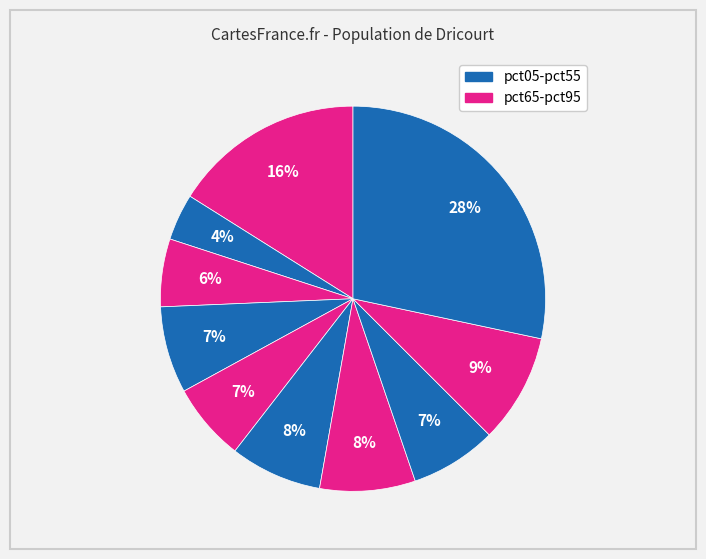

How many slices are in this pie chart?

10